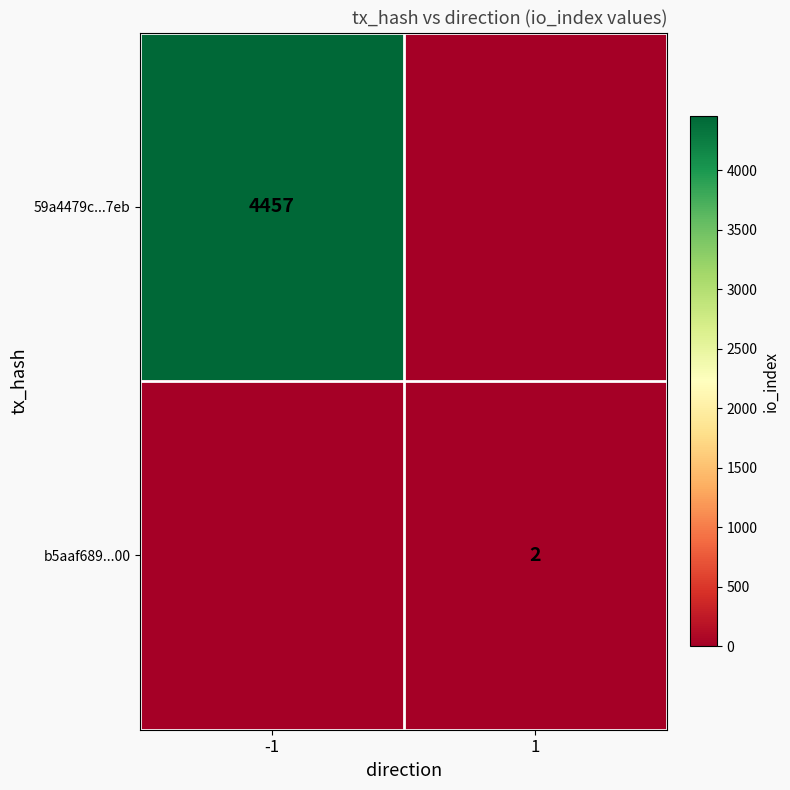

Which category has the lowest value across all series?

1